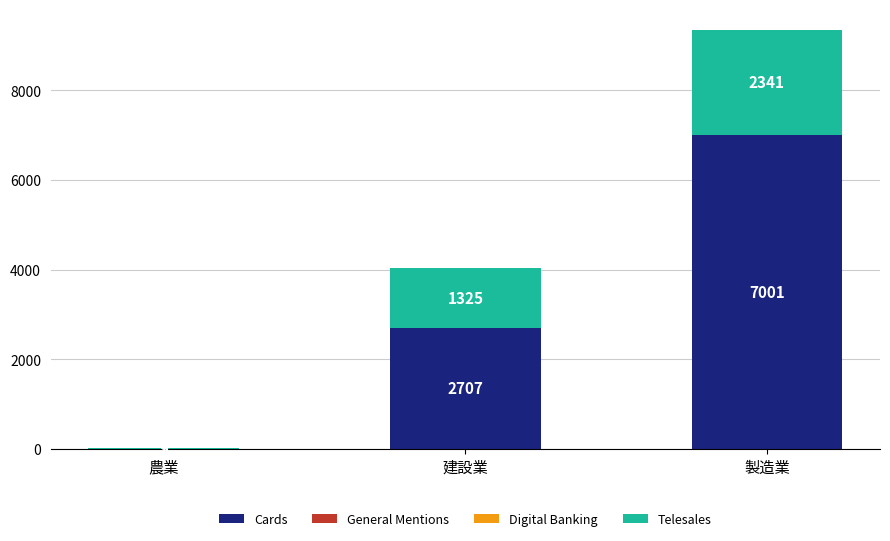

What is the highest value of the Cards series?

7001